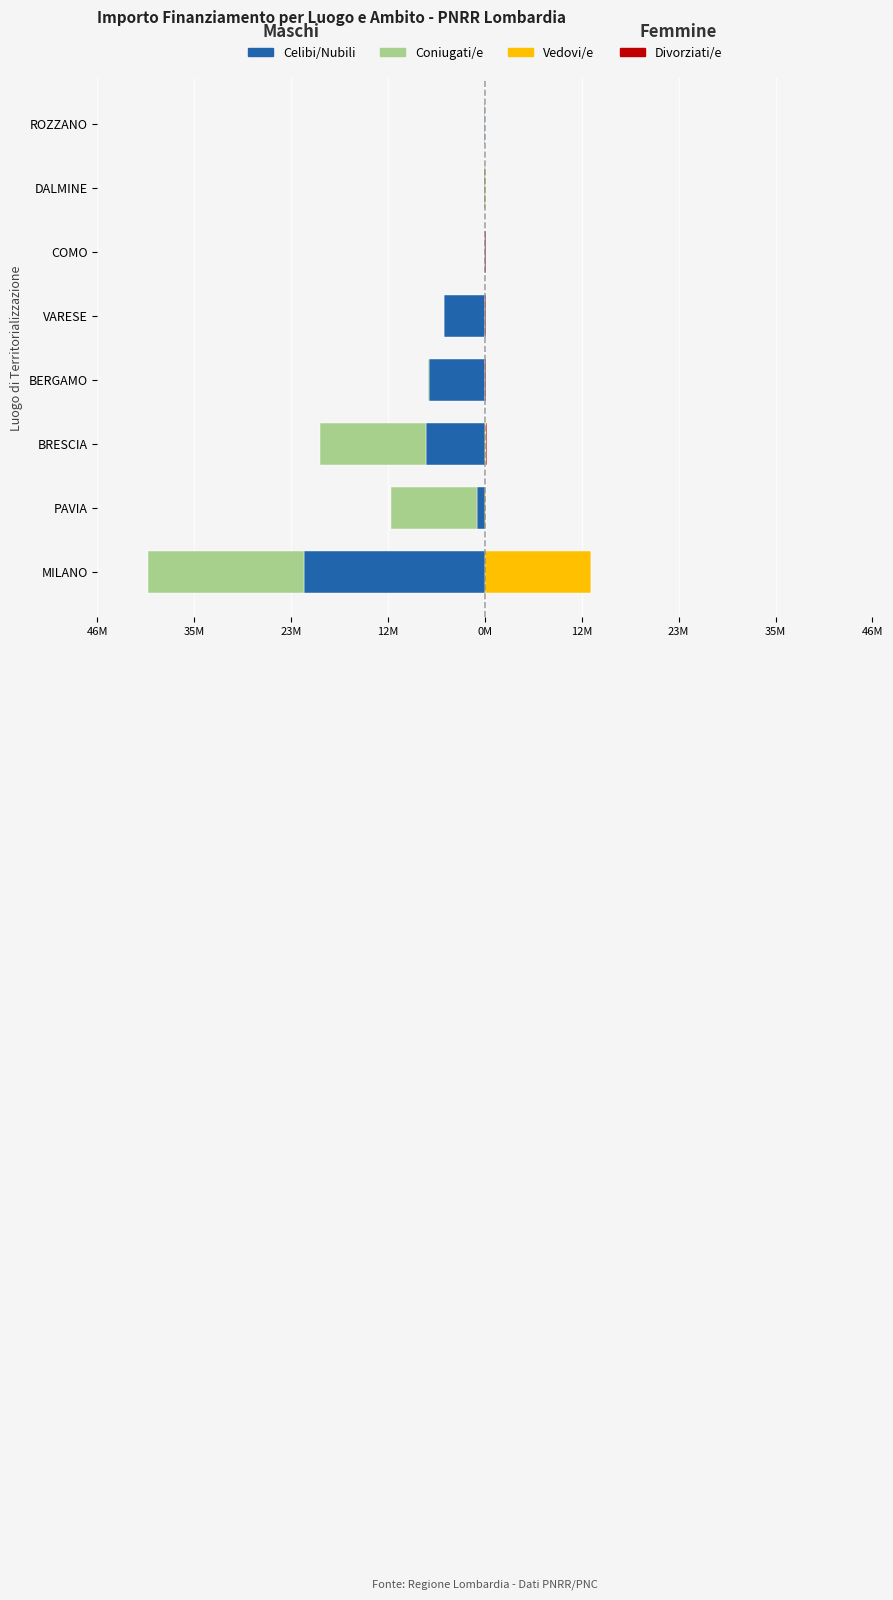

Between PAVIA and DALMINE, which series saw the biggest shift?

Coniugati/e